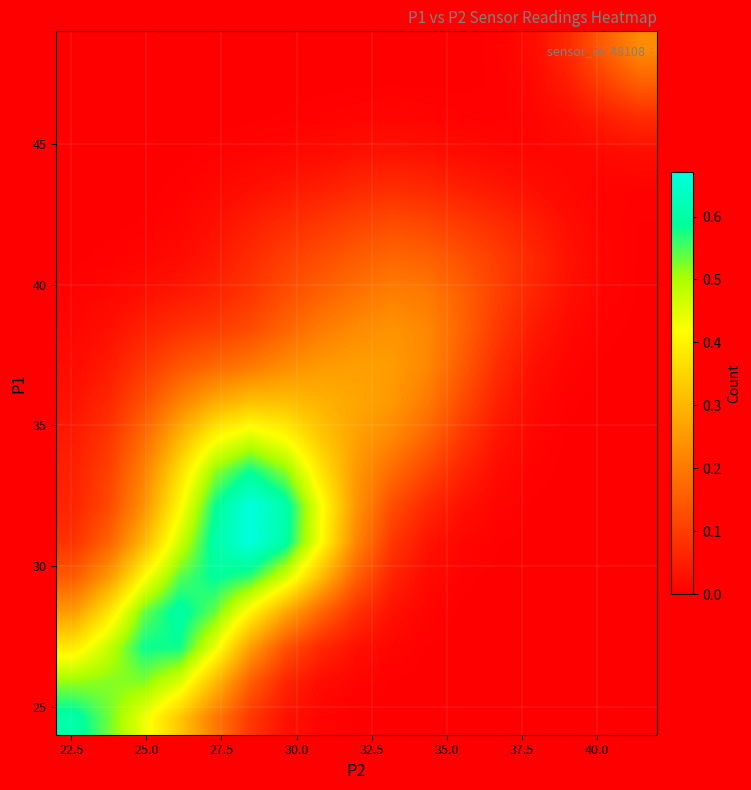

Count the number of data series in this chart.

20